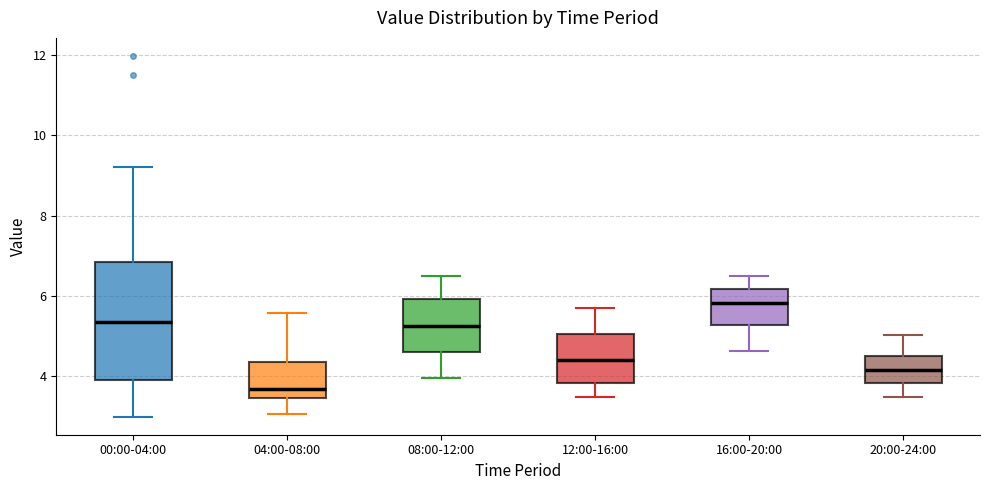

Reading left to right, read every box against the y-axis: the position of its median line, the range the box covers, and the ends of its whiskers. The values are not printed on the chart, so give them approximately, as read against the axis.

00:00-04:00: median 5.4, box 4.0 to 6.8, whiskers 3.0 to 9.2
04:00-08:00: median 3.8, box 3.4 to 4.4, whiskers 3.0 to 5.6
08:00-12:00: median 5.2, box 4.6 to 6.0, whiskers 4.0 to 6.6
12:00-16:00: median 4.4, box 3.8 to 5.0, whiskers 3.6 to 5.8
16:00-20:00: median 5.8, box 5.2 to 6.2, whiskers 4.6 to 6.6
20:00-24:00: median 4.2, box 3.8 to 4.6, whiskers 3.6 to 5.0